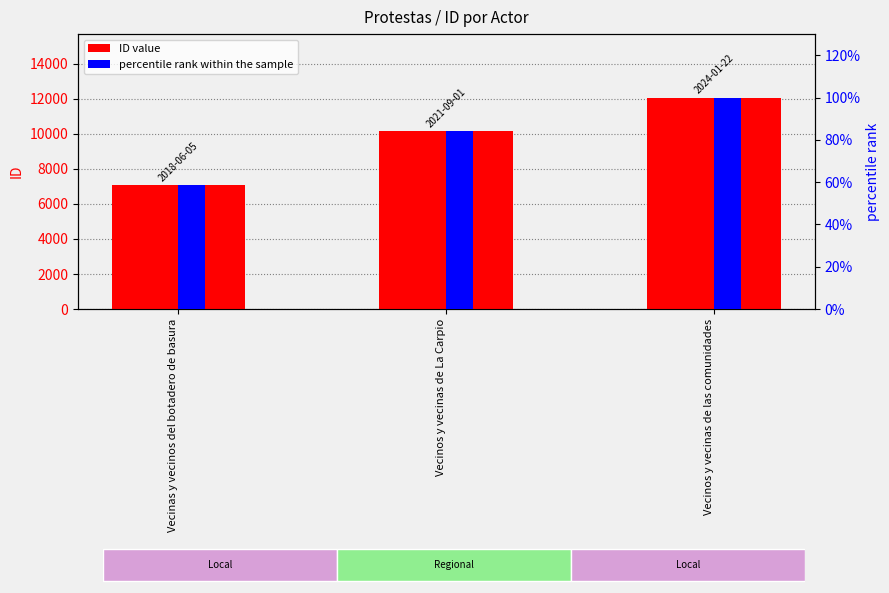

What is the average value of the ID value series?

9773.0